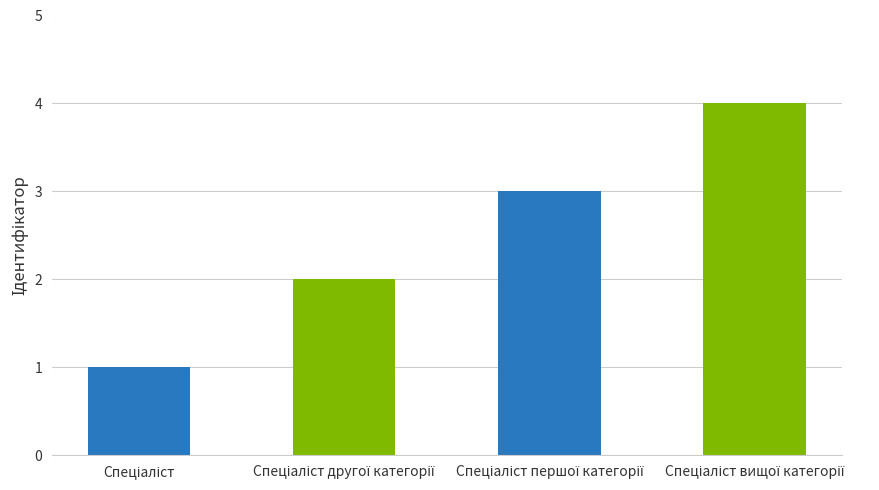

What is the label of the 2nd bar from the left?

Спеціаліст другої категорії